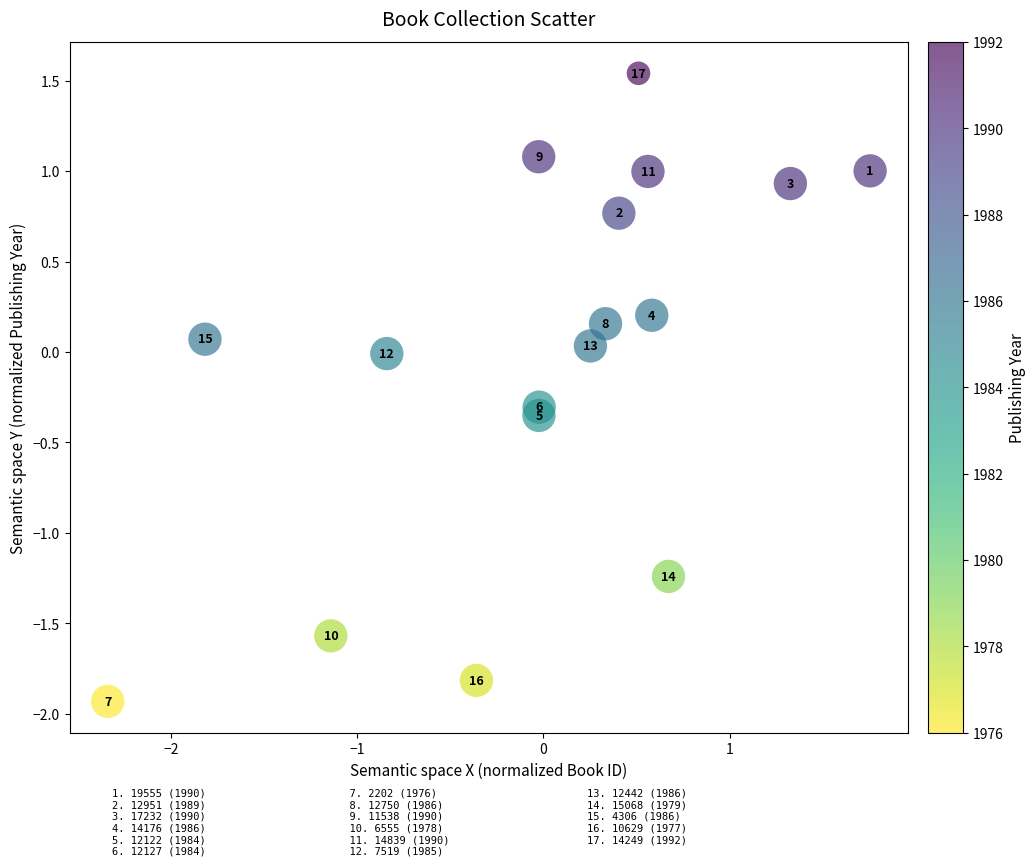

What is the range of Y values (max minus min)?

3.5